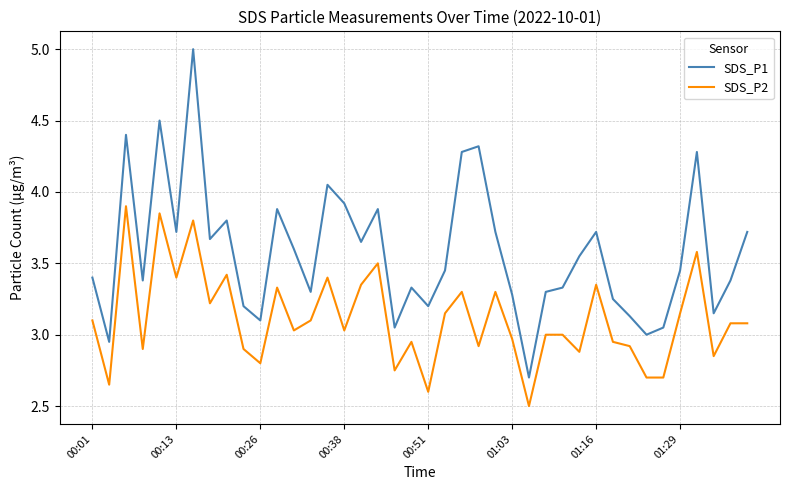

True or false: SDS_P2 and SDS_P1 cross at least once.

False